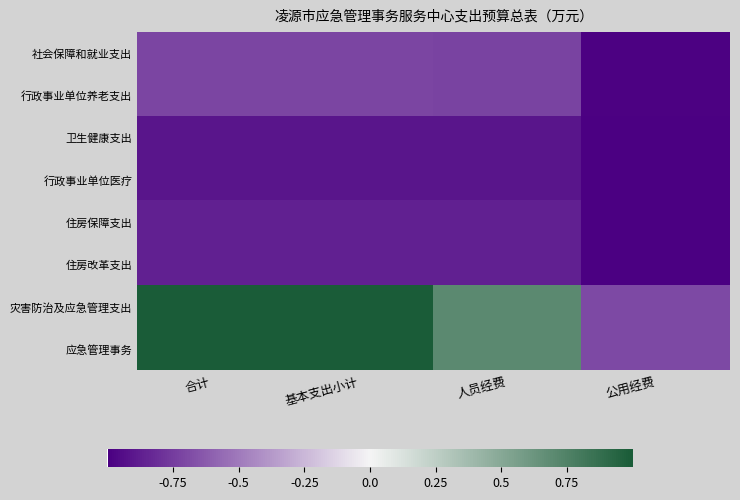

What is the smallest value displayed?

-1.0